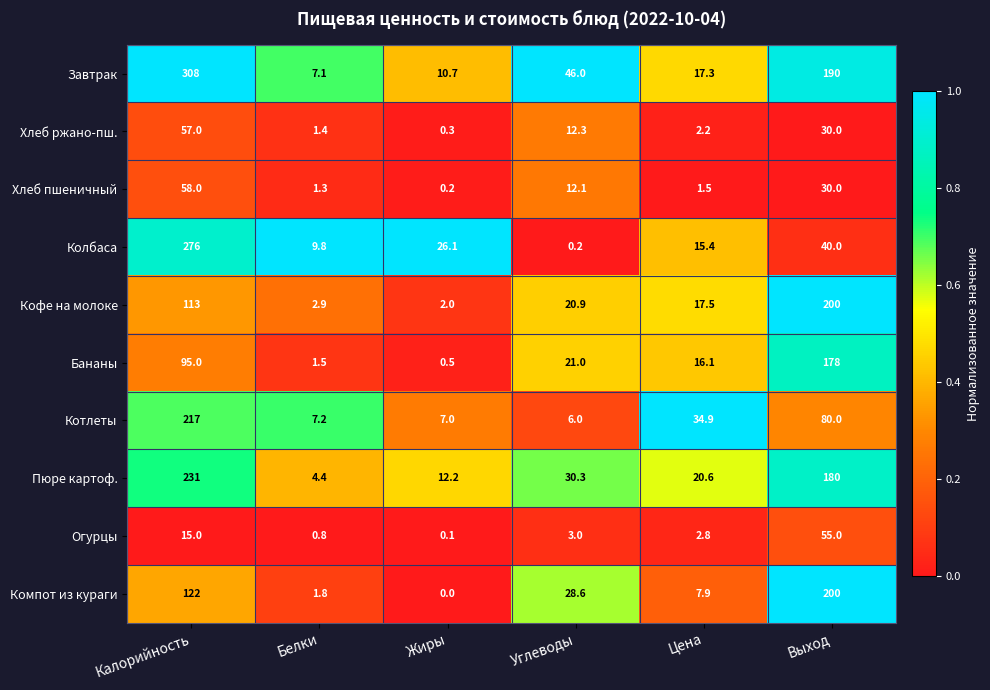

Count the number of categories in the chart.

6